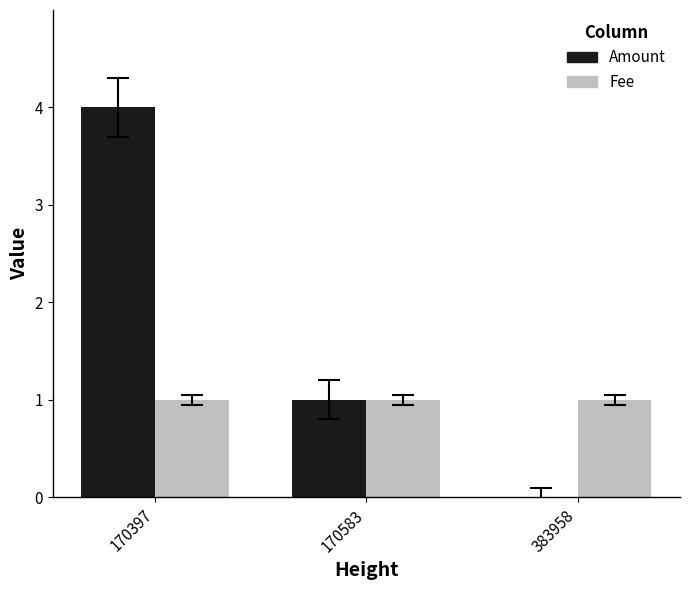

What are all the series names shown in the legend?

Amount, Fee